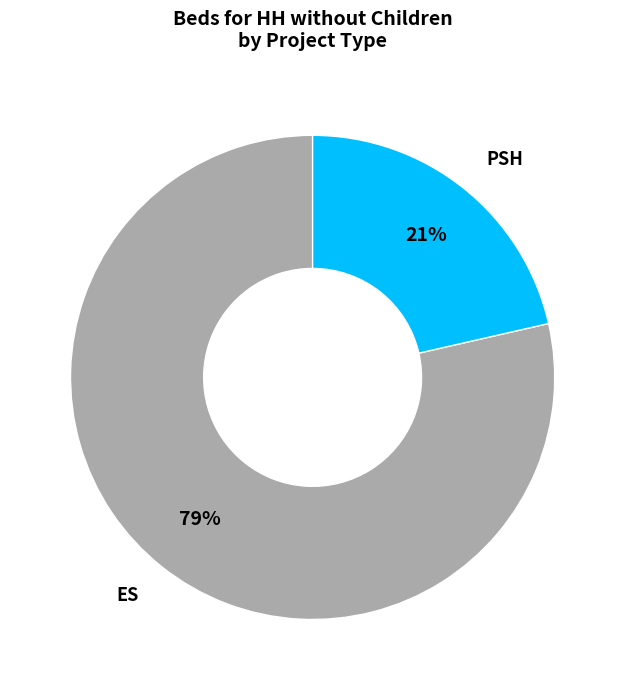

To the nearest percent, what is the average slice percentage?

50%